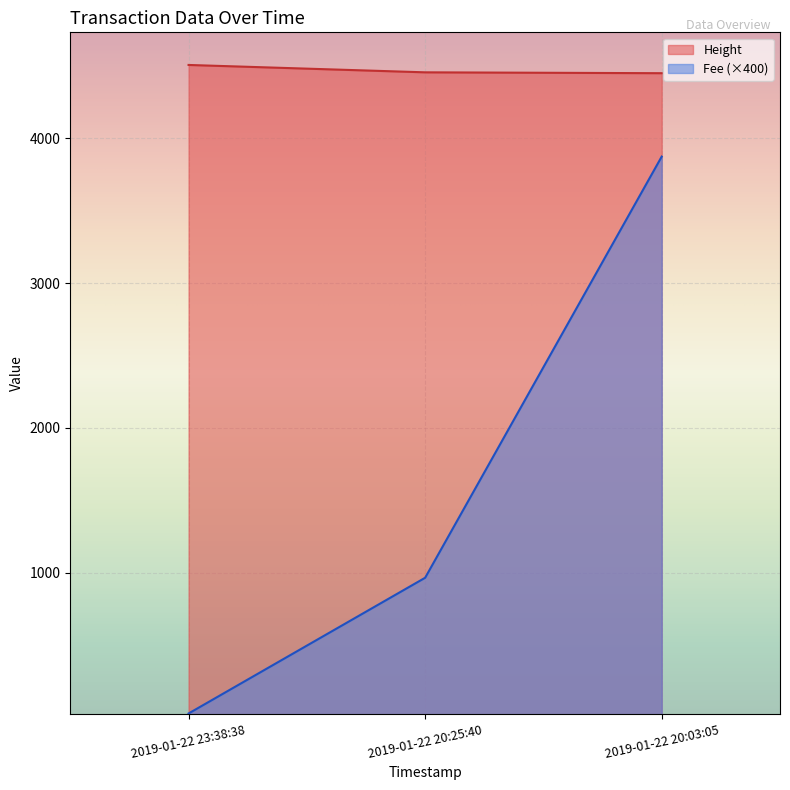

How many data points in Fee are above 964?

2